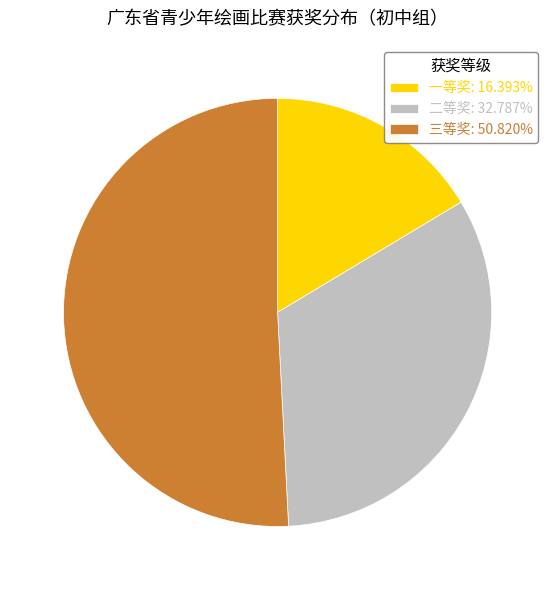

The 一等奖 slice represents 16% of the pie. True or false?

True